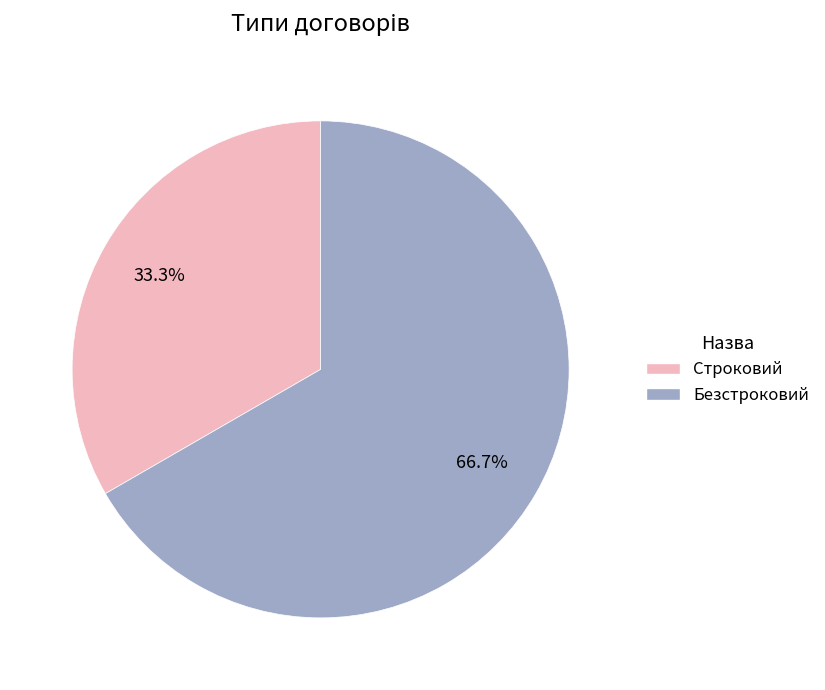

To the nearest percent, what is the difference between the Безстроковий and Строковий slice percentages?

33%